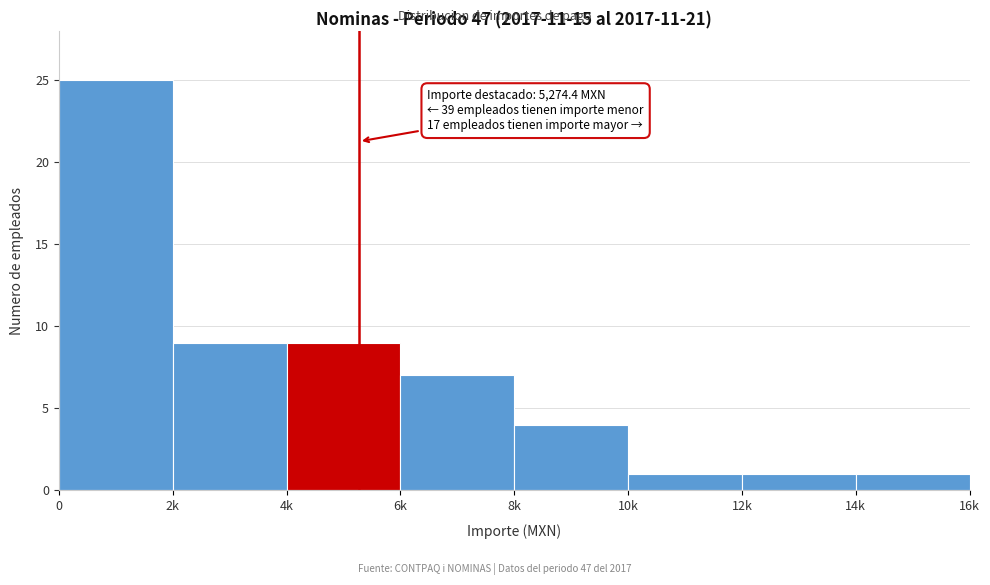

Reading left to right, extract all data points from this chart.

0=25	2k=9	4k=9	6k=7	8k=4	10k=1	12k=1	14k=1